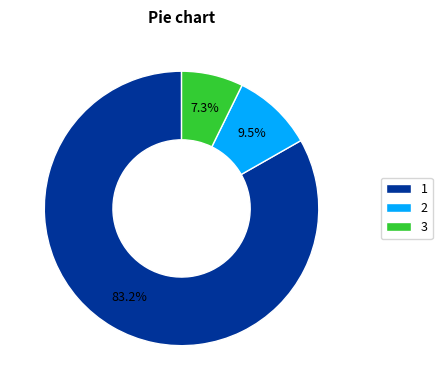

Is it true that 3 is 20% of the pie?

False